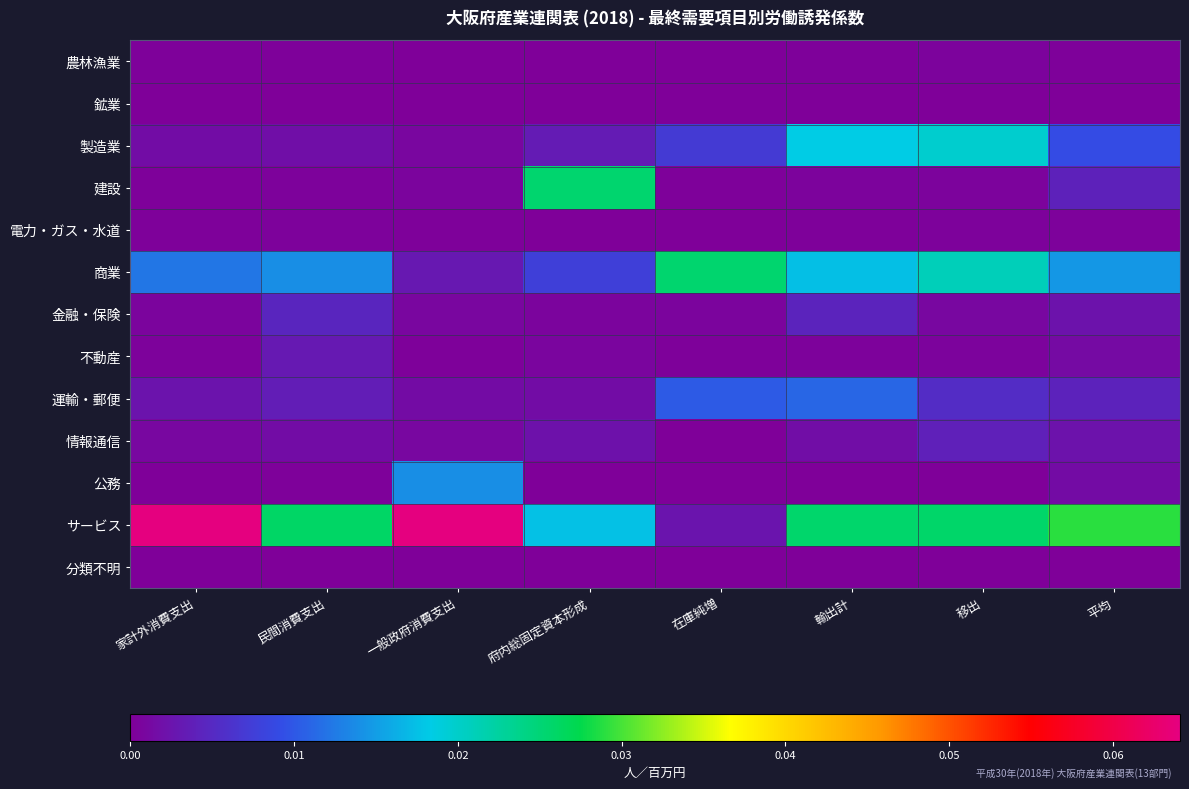

At 移出, list the series in order from smallest to largest.

分類不明, 鉱業, 公務, 電力・ガス・水道, 農林漁業, 不動産, 建設, 金融・保険, 情報通信, 運輸・郵便, 製造業, 商業, サービス